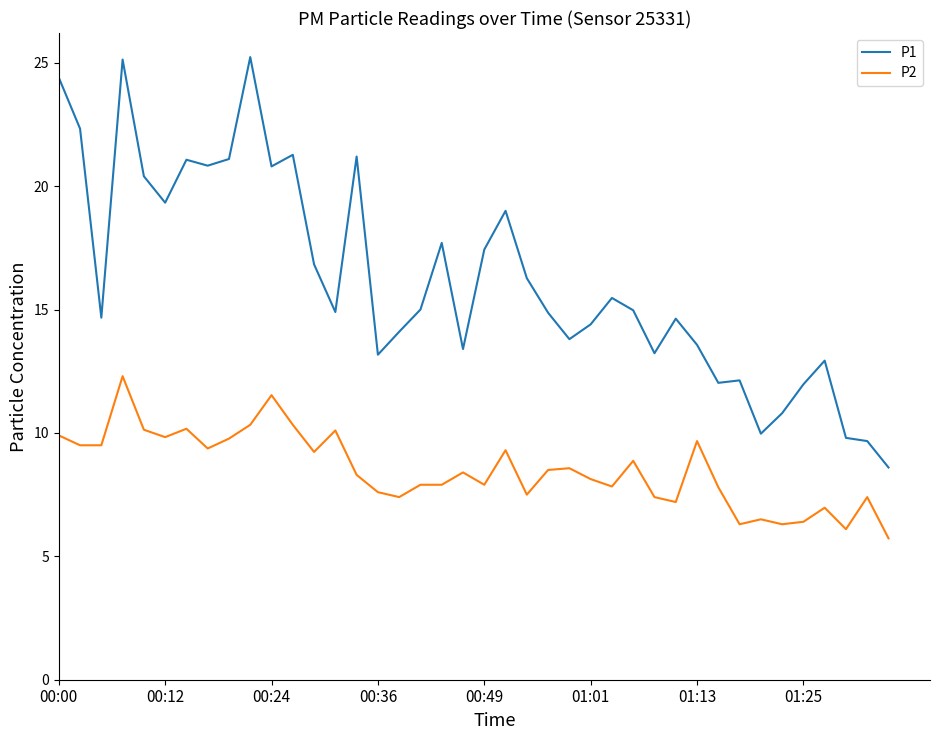

What is the average value of the P2 series?

8.5